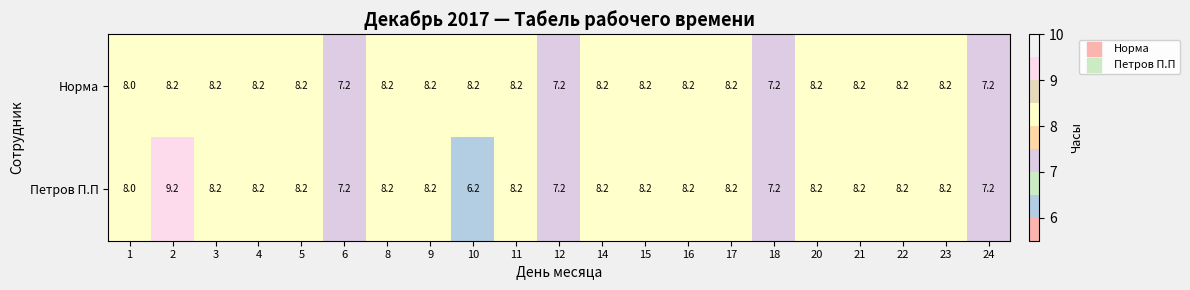

How many Норма values are between 8 and 9?

17